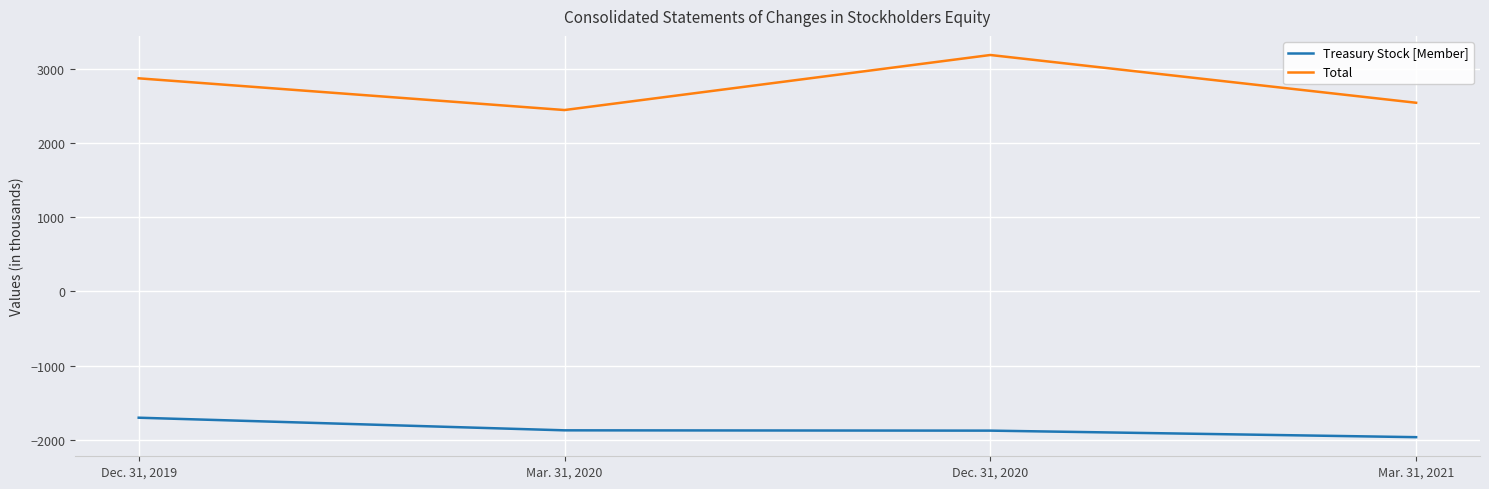

What is the difference between the second highest and second lowest values in the Treasury Stock [Member] series?

4